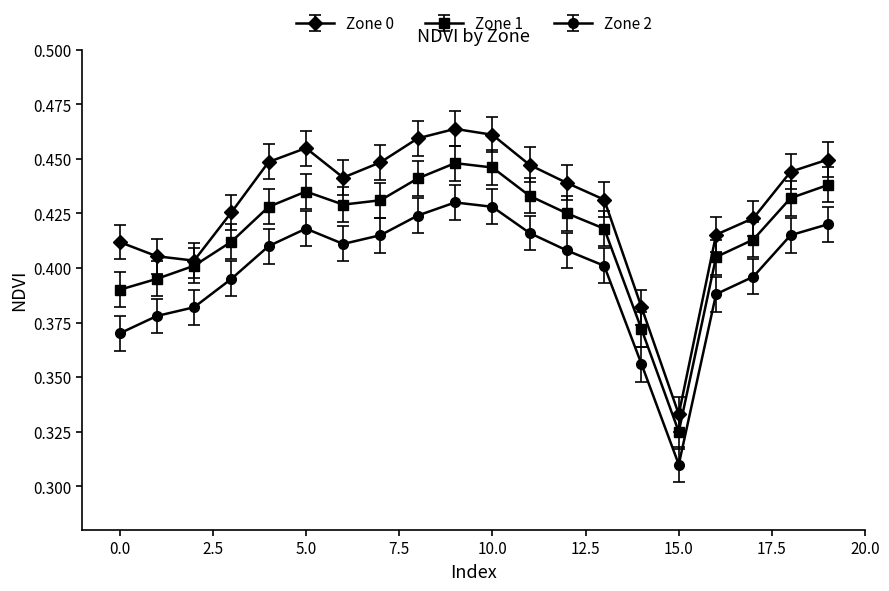

Rank the series by their average value, from lowest to highest.

Zone 2, Zone 1, Zone 0